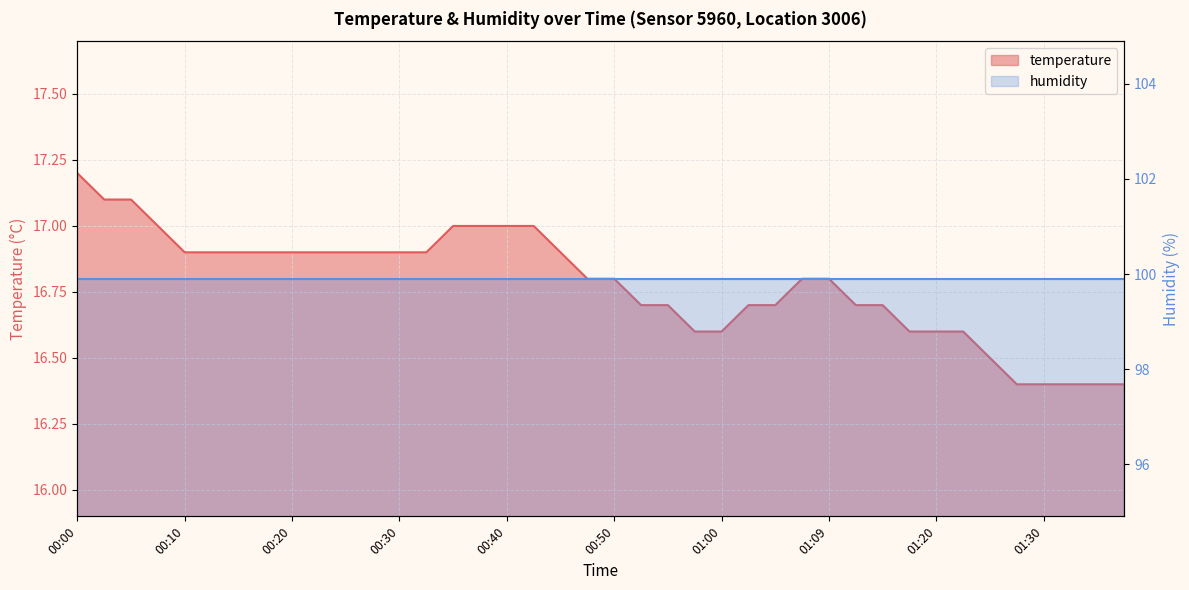

The value at 01:28 is 10.6. True or false?

False